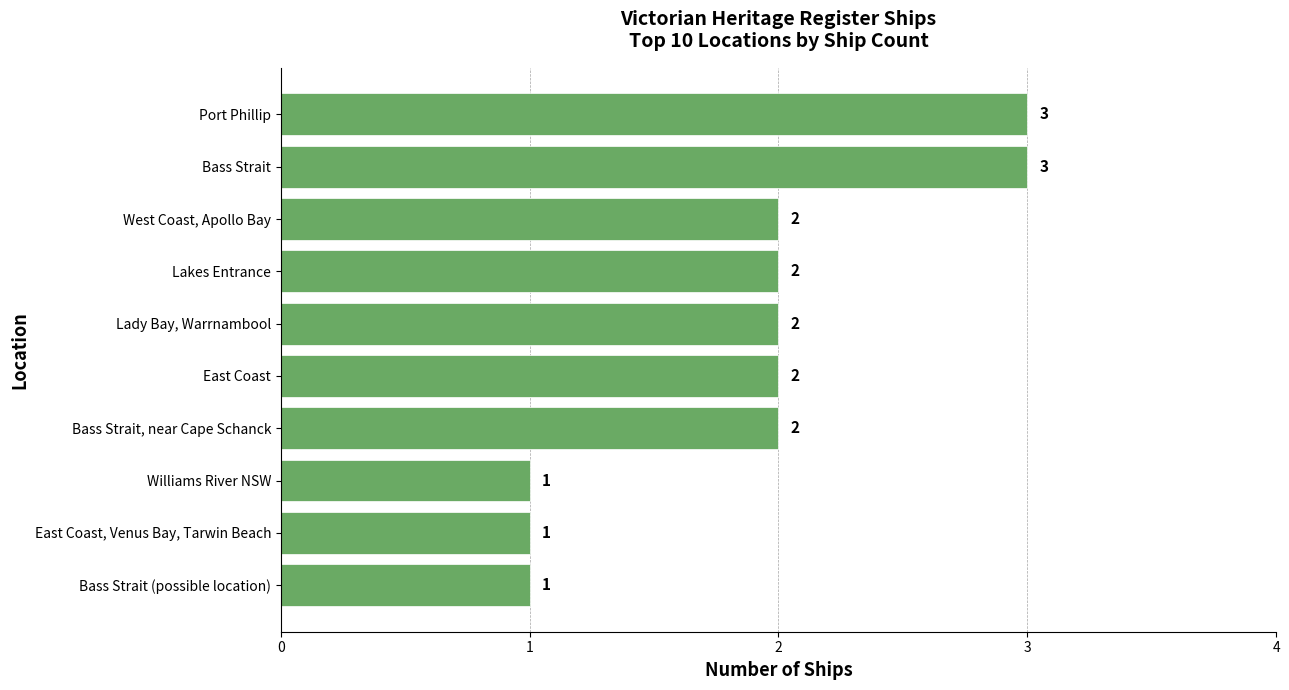

What is the maximum value shown in the chart?

3